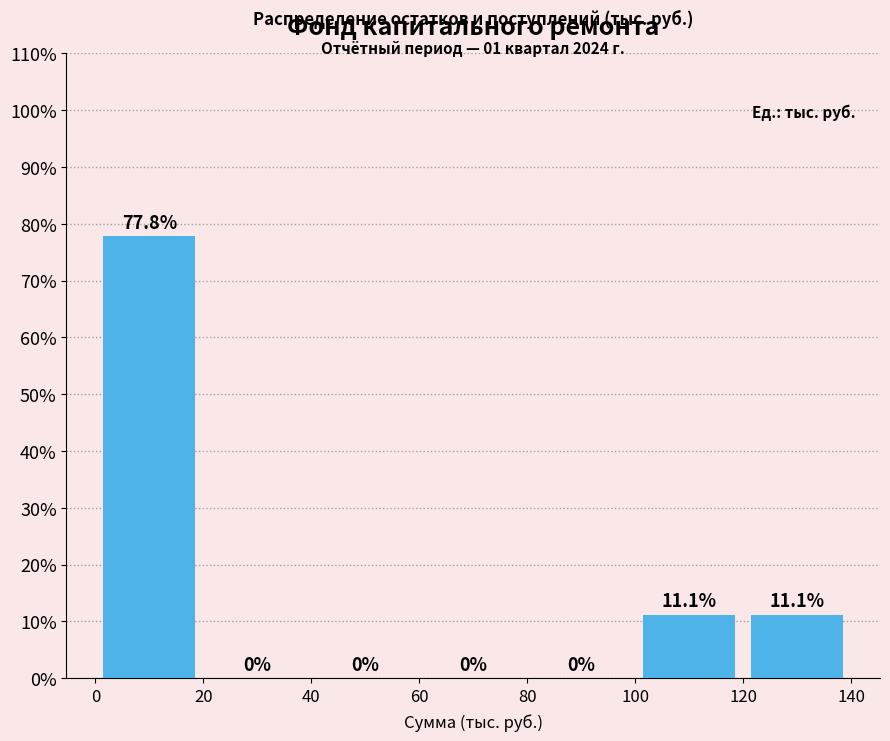

Over which range of the x-axis is the bar tallest?

0 to 20